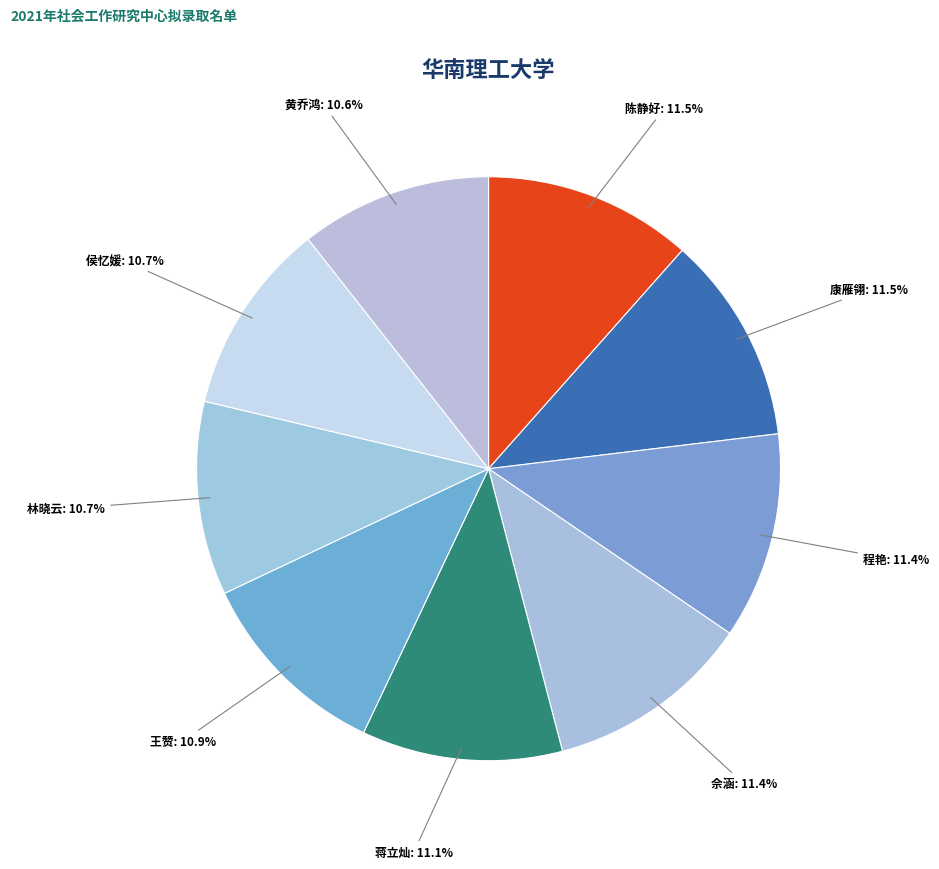

Does any single category account for the majority?

No